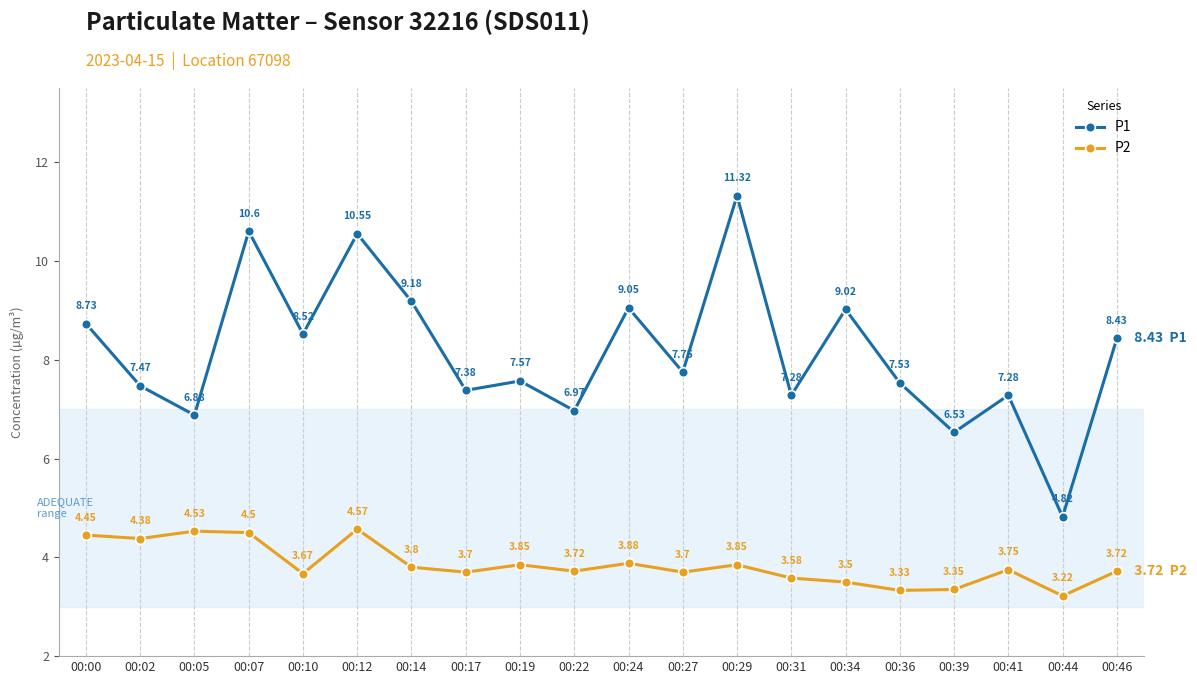

What is the difference between the P2 values at 00:07 and 00:44?

1.3